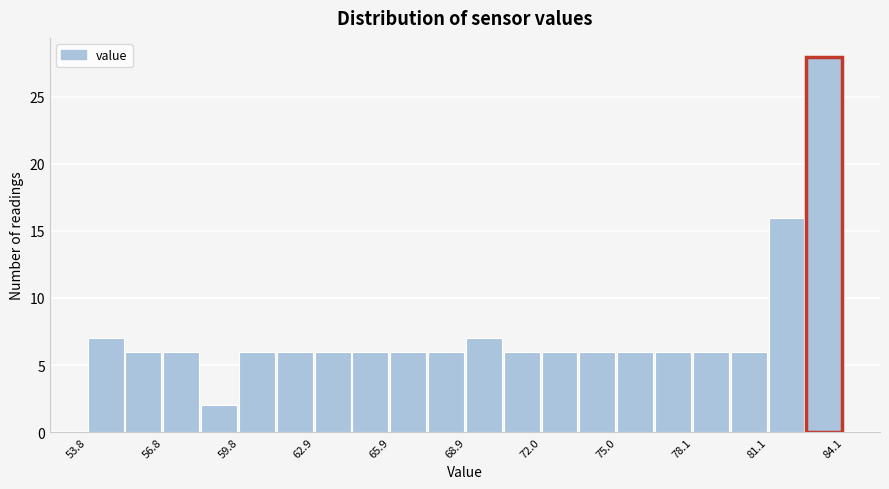

Read against the x-axis, roughly where is the centre of the tallest bar?

83.5